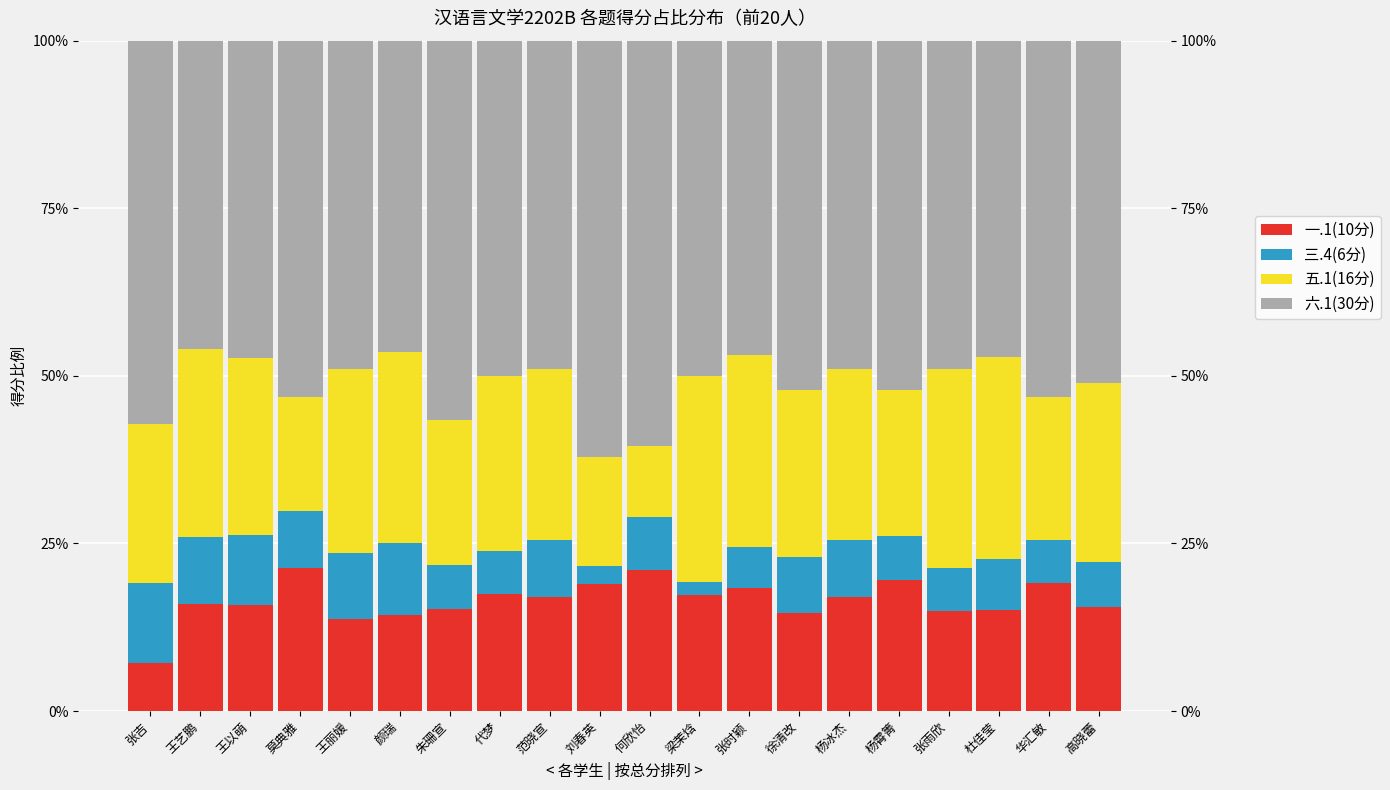

How many bars are there in each group?

4